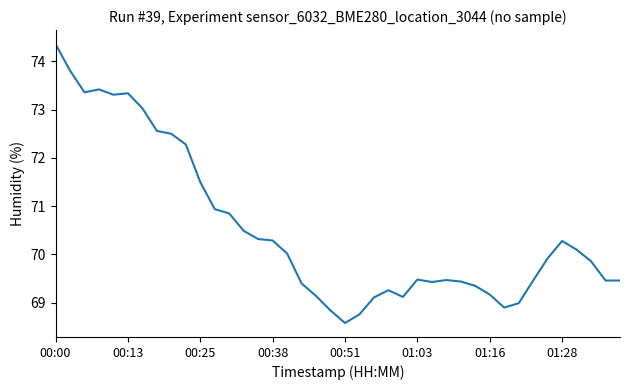

What is the smallest value displayed?

68.6